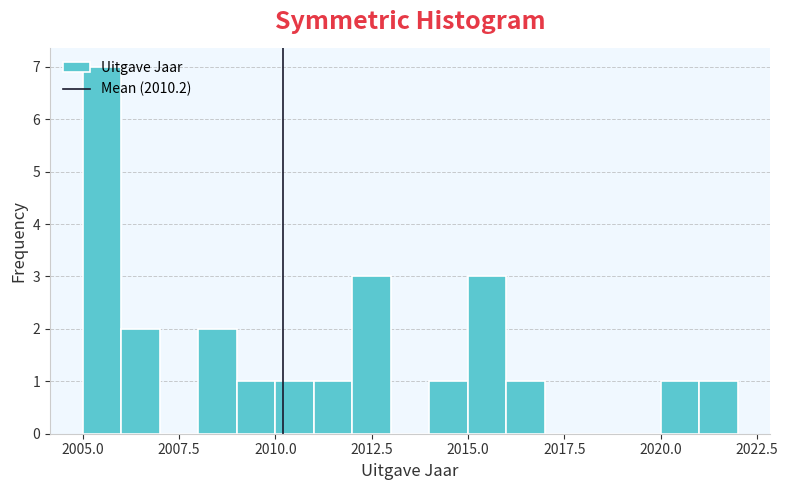

Around what value on the x-axis is the tallest bar? Give the approximate position of its centre, as read against the axis.

2005.5